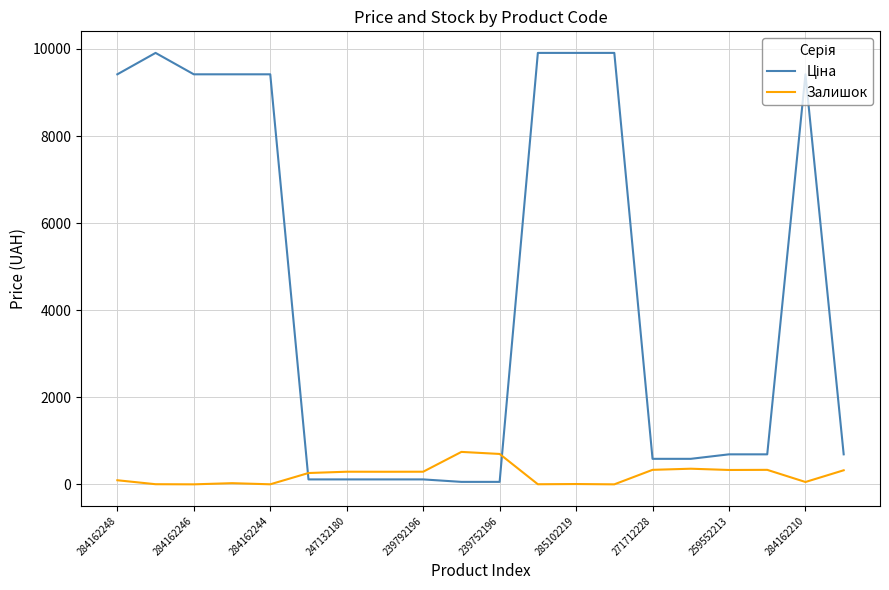

What is the value of the Залишок point at the 11th from the left?

698.0